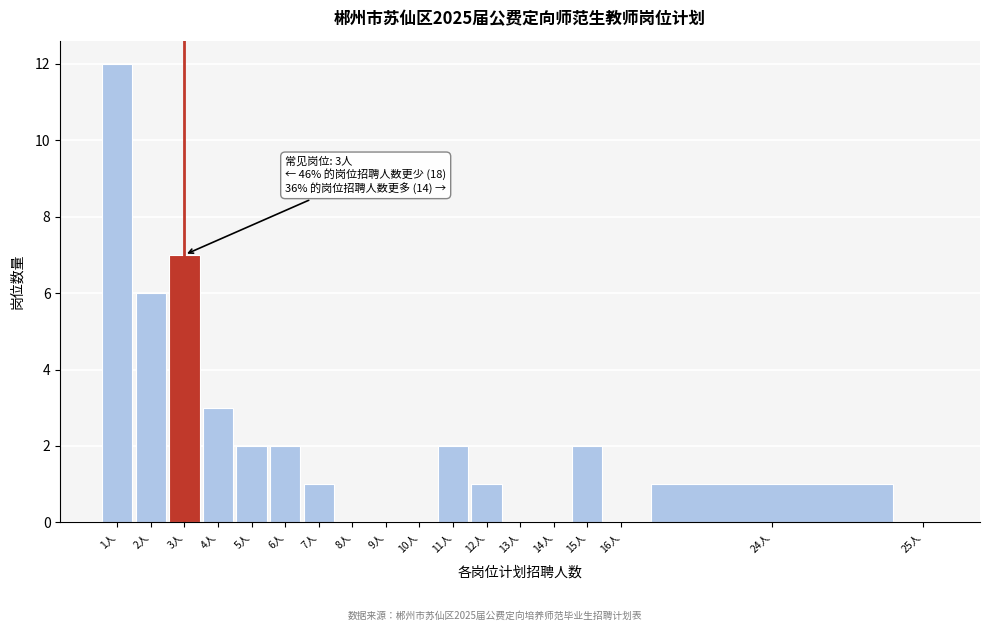

Reading right to left, transcribe all the data shown in this chart.

25人=0	24人=1	16人=0	15人=2	14人=0	13人=0	12人=1	11人=2	10人=0	9人=0	8人=0	7人=1	6人=2	5人=2	4人=3	3人=7	2人=6	1人=12